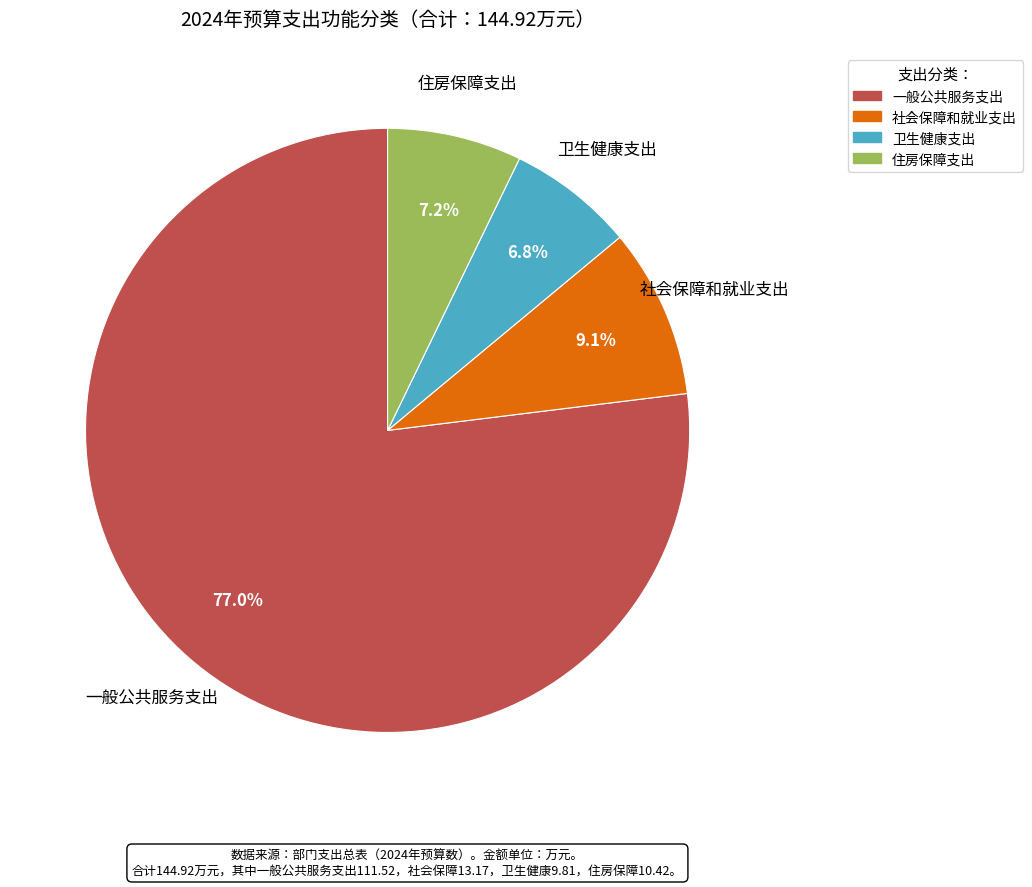

To the nearest percent, what is the combined percentage of 一般公共服务支出 and 卫生健康支出?

84%